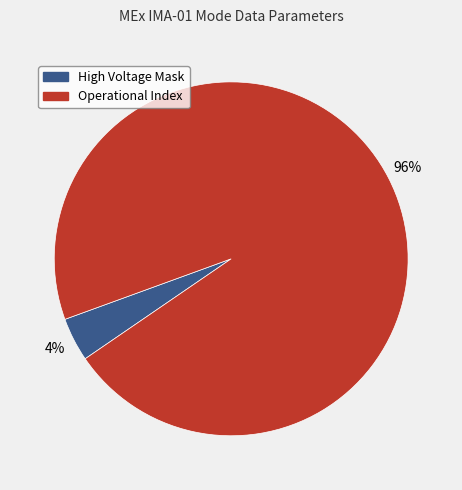

What is the smallest slice in the pie chart?

High Voltage Mask